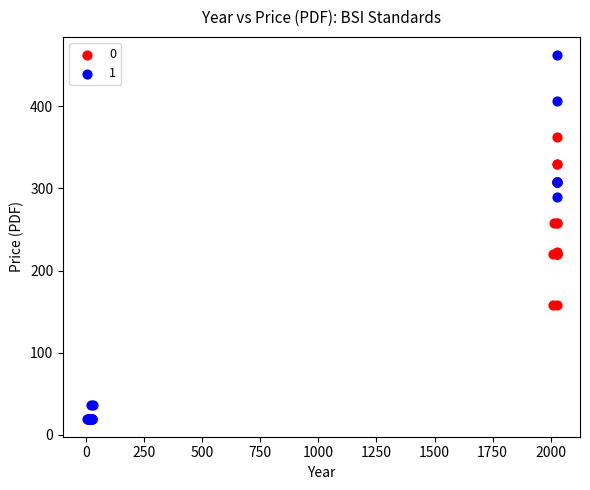

Which series has the widest spread of Y values?

1